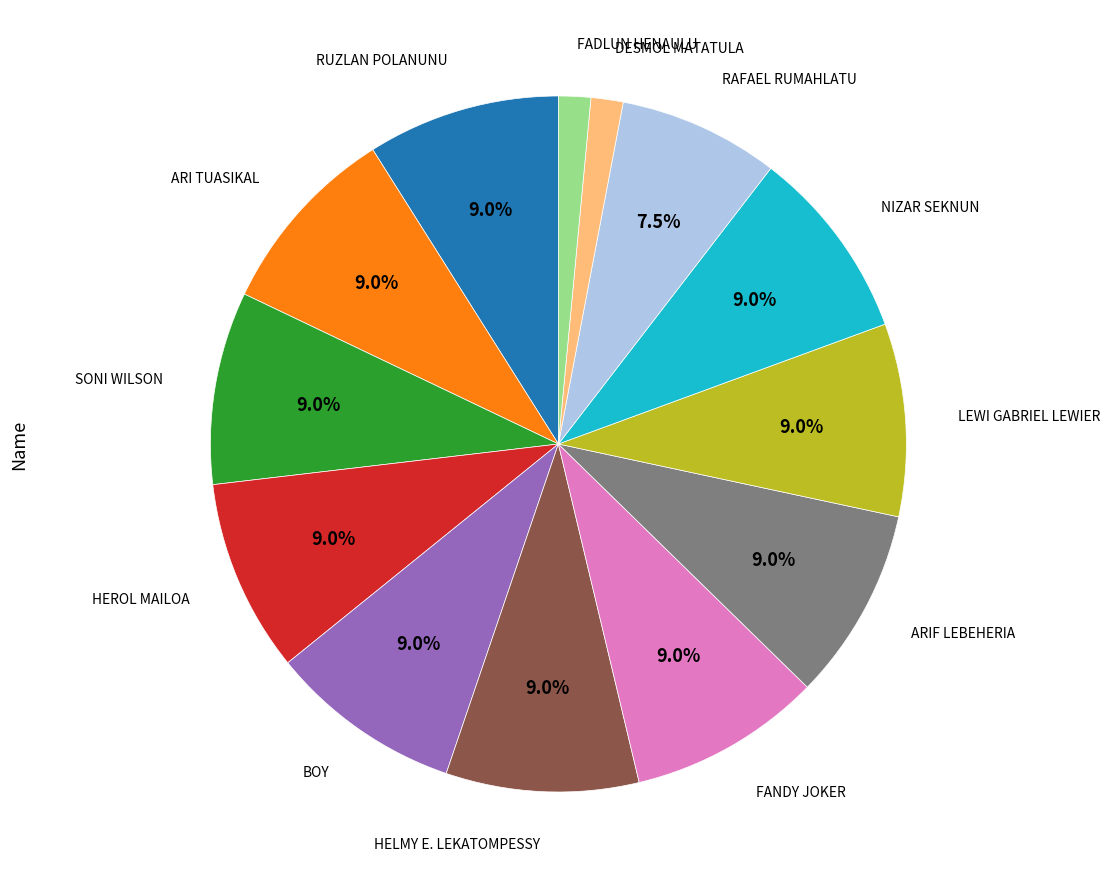

Does any single category account for the majority?

No